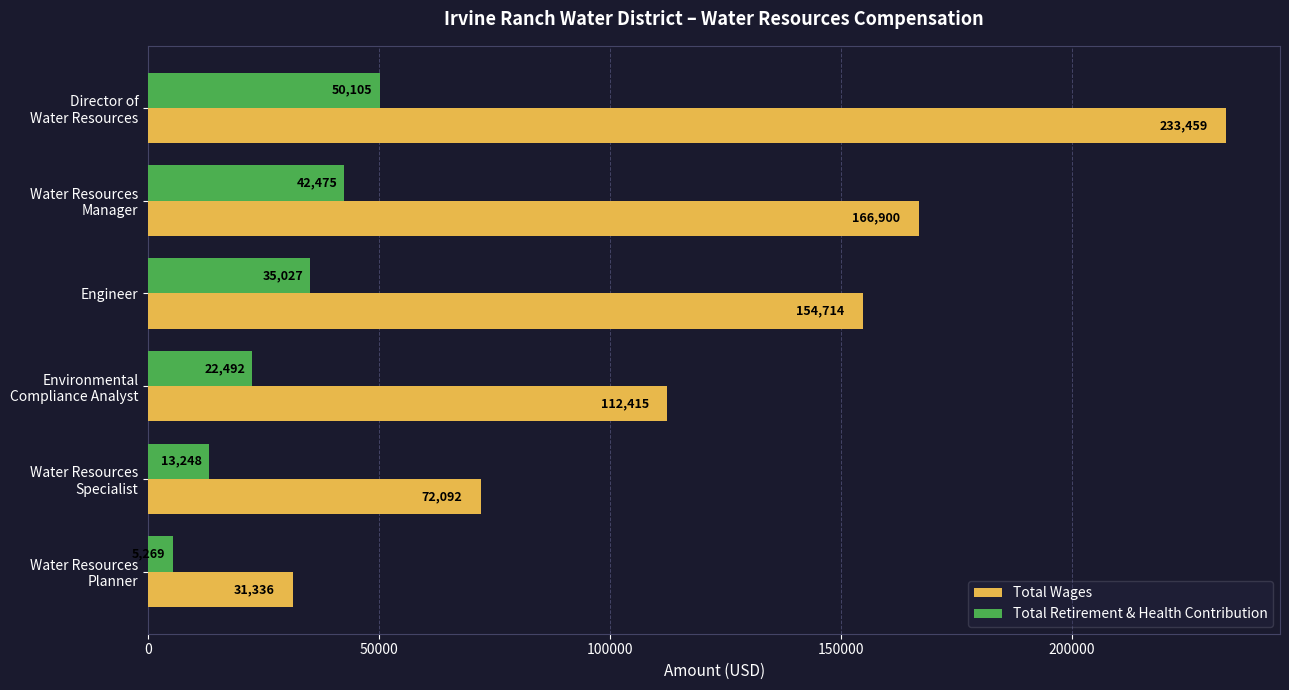

List the series in order of their overall mean, lowest first.

Total Retirement & Health Contribution, Total Wages